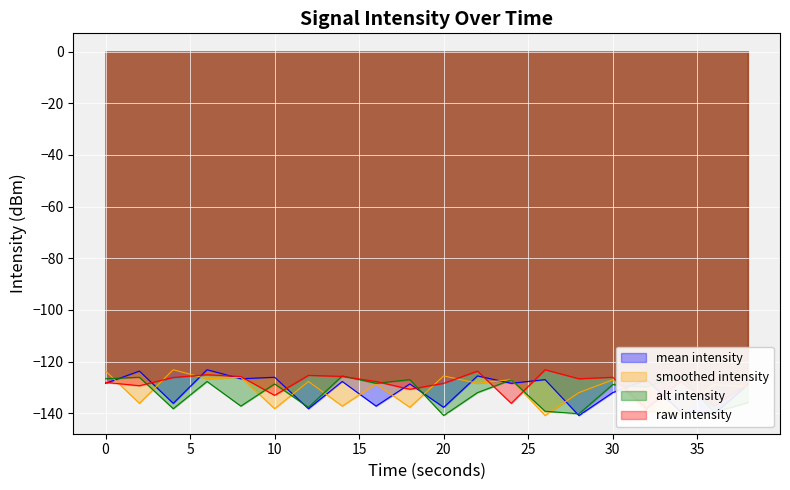

What is the difference between the highest and lowest values at 26?

17.7